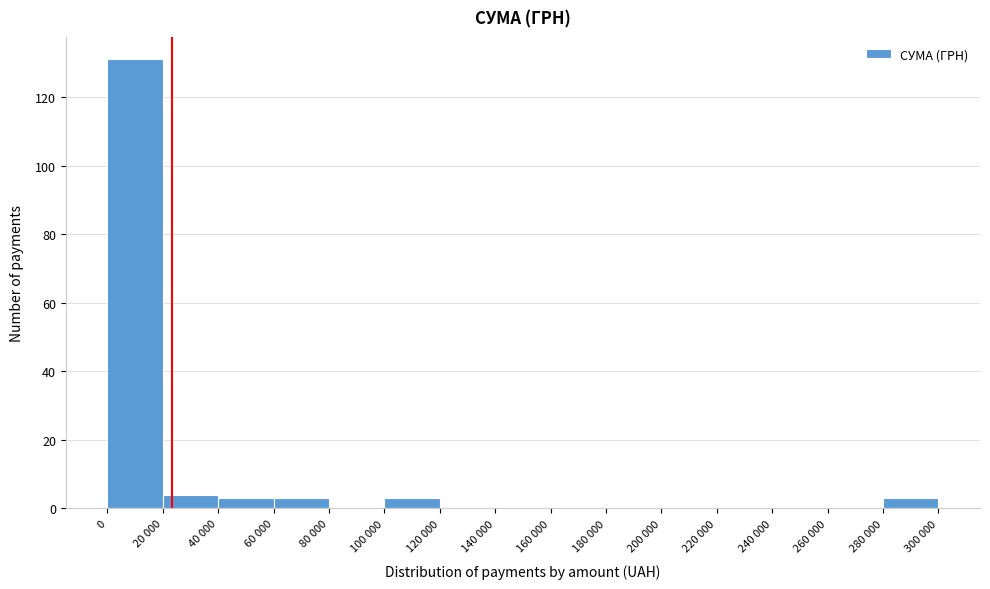

Reading left to right, transcribe all the data shown in this chart.

0=131	20 000=4	40 000=3	60 000=3	80 000=0	100 000=3	120 000=0	140 000=0	160 000=0	180 000=0	200 000=0	220 000=0	240 000=0	260 000=0	280 000=3